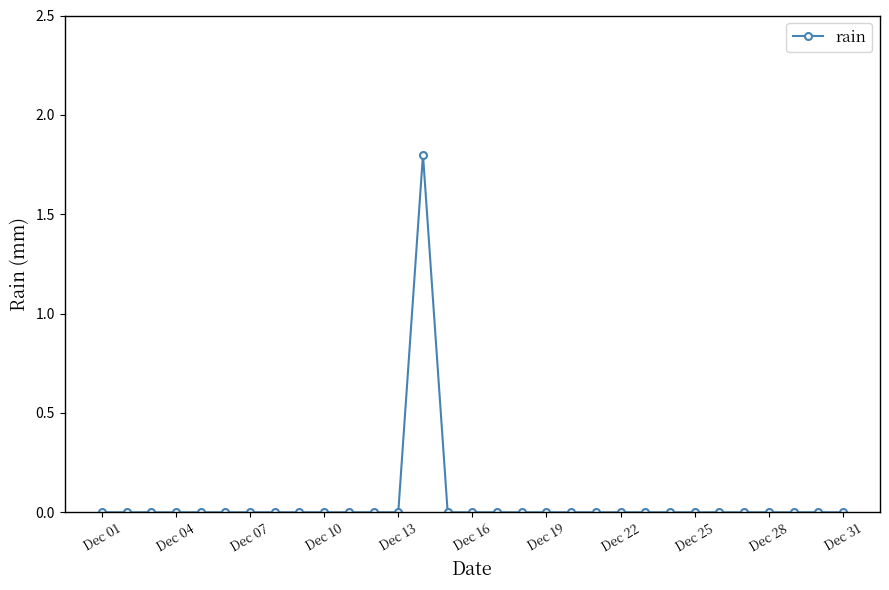

What is the average value?

0.1